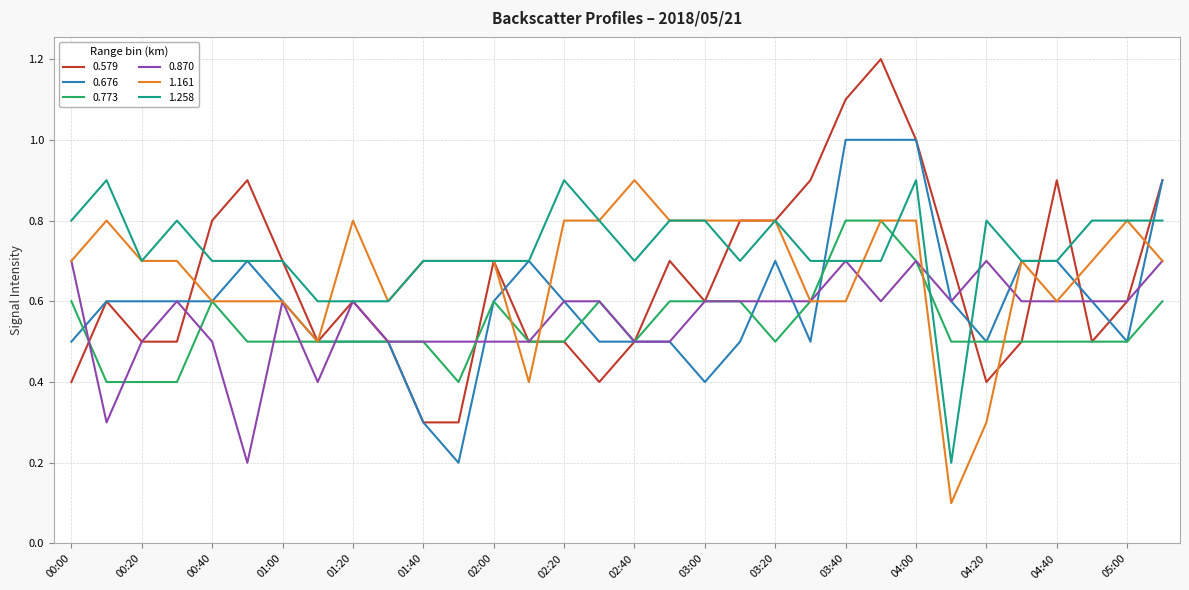

What is the lowest value of the 0.773 series?

0.4